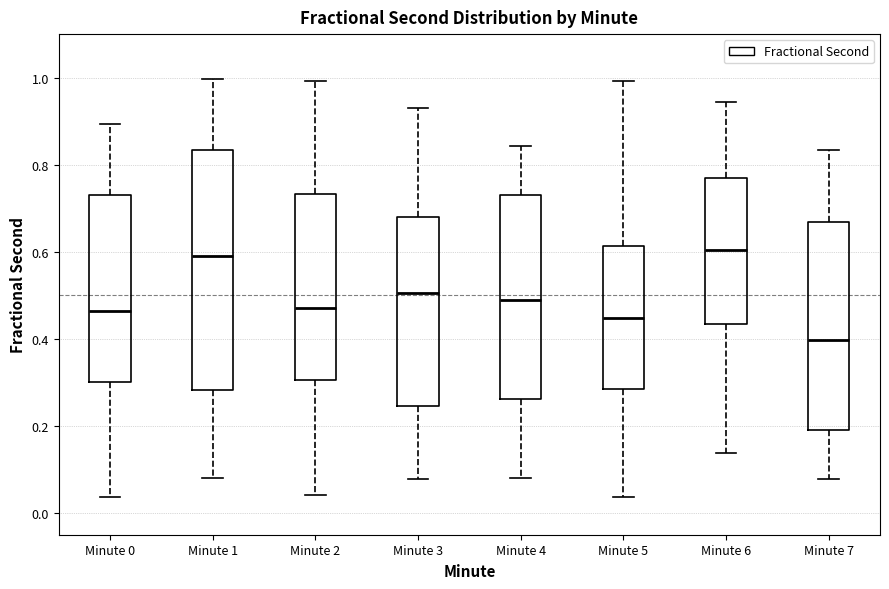

Reading left to right, read every box against the y-axis: the position of its median line, the range the box covers, and the ends of its whiskers. The values are not printed on the chart, so give them approximately, as read against the axis.

Minute 0: median 0.46, box 0.30 to 0.72, whiskers 0.04 to 0.90
Minute 1: median 0.60, box 0.28 to 0.84, whiskers 0.08 to 1.00
Minute 2: median 0.48, box 0.30 to 0.74, whiskers 0.04 to 1.00
Minute 3: median 0.50, box 0.24 to 0.68, whiskers 0.08 to 0.94
Minute 4: median 0.50, box 0.26 to 0.74, whiskers 0.08 to 0.84
Minute 5: median 0.44, box 0.28 to 0.62, whiskers 0.04 to 1.00
Minute 6: median 0.60, box 0.44 to 0.76, whiskers 0.14 to 0.94
Minute 7: median 0.40, box 0.20 to 0.66, whiskers 0.08 to 0.84